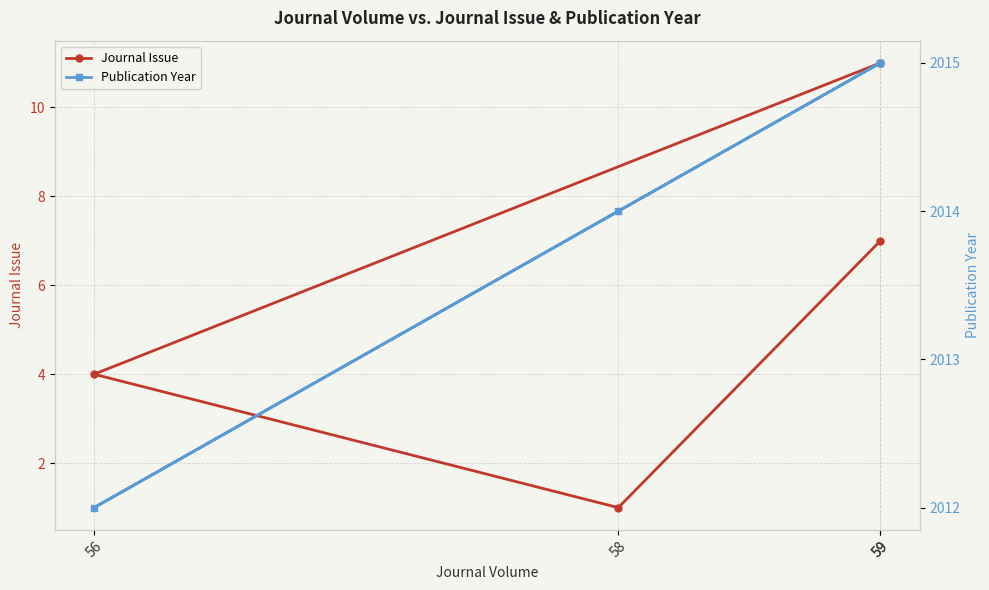

True or false: Publication Year has more than 0 interior local peaks.

False